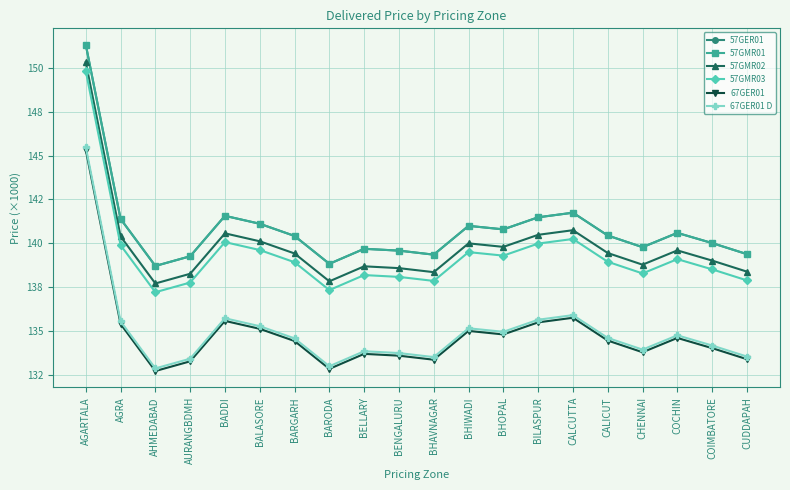

What are all the series names shown in the legend?

57GER01, 57GMR01, 57GMR02, 57GMR03, 67GER01, 67GER01 D